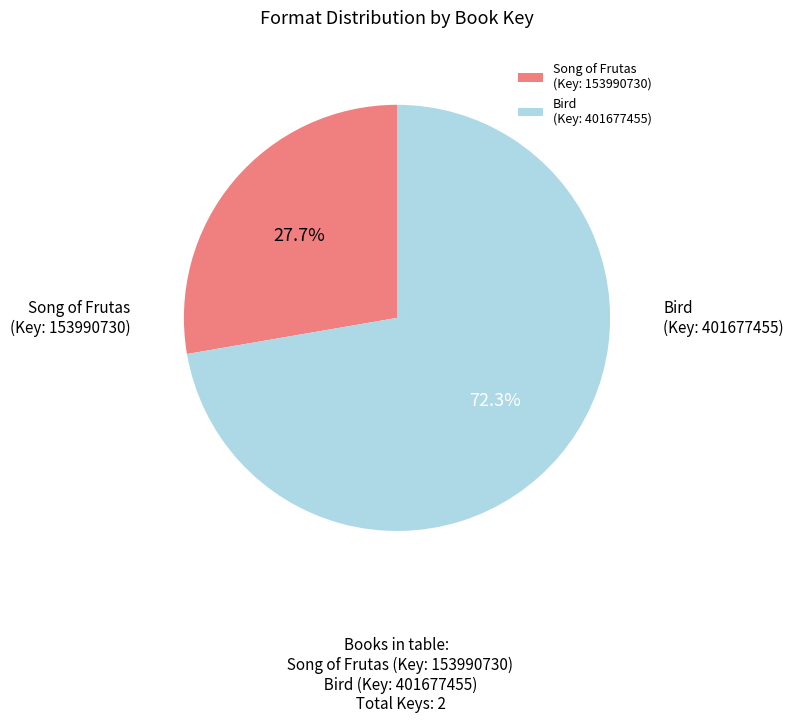

Which category has the smallest portion of the pie?

Song of Frutas (Key: 153990730)